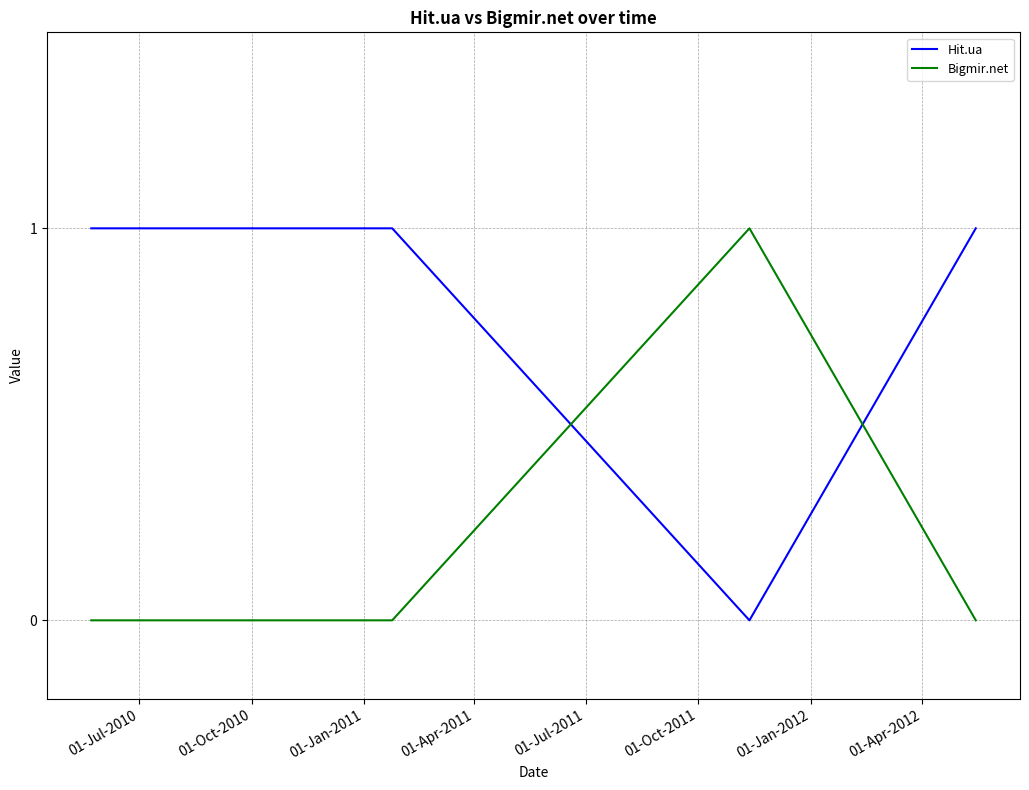

What is the sum of all Bigmir.net values?

1